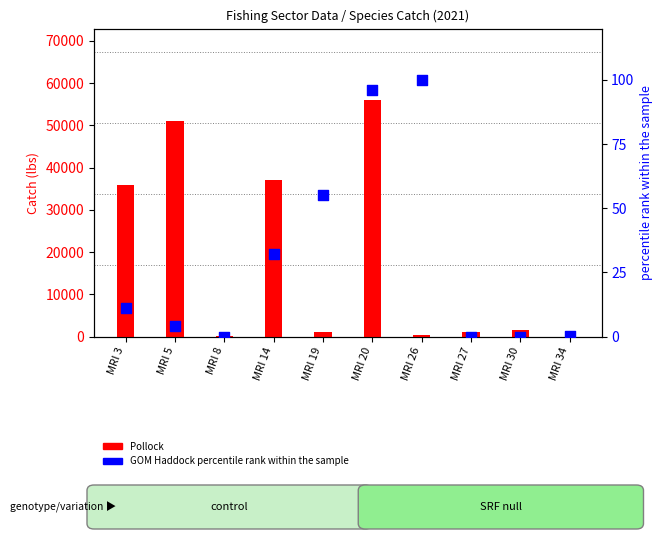

What is the total value across all series at MRI 20?

56177.0